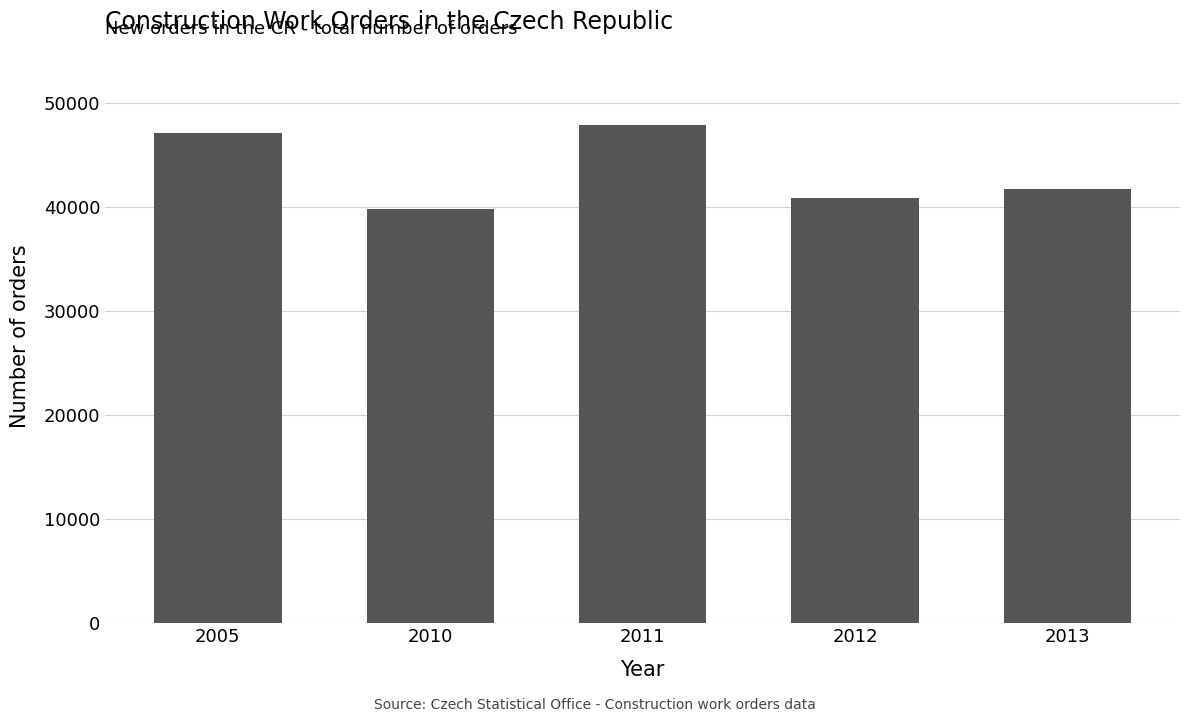

What is the change in value from 2010 to 2013?

+1868